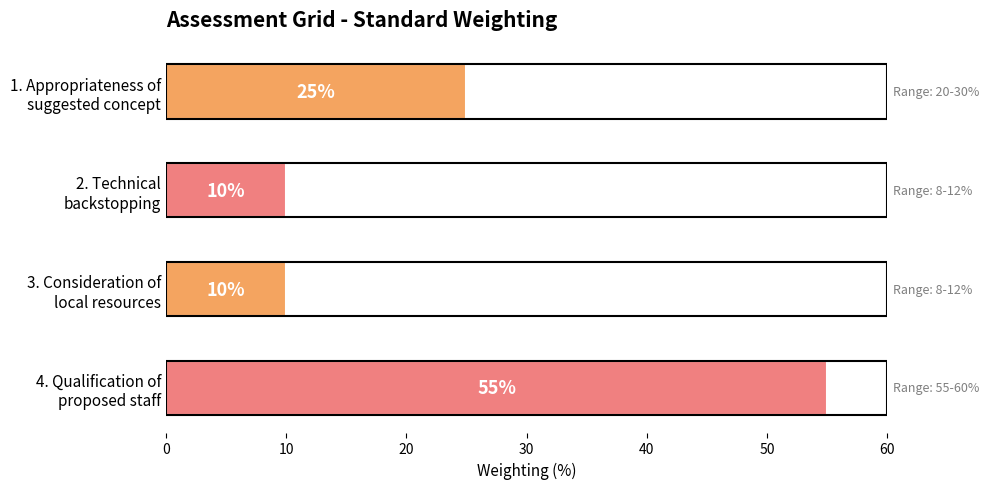

What is the value of the 4th bar from the top?

55